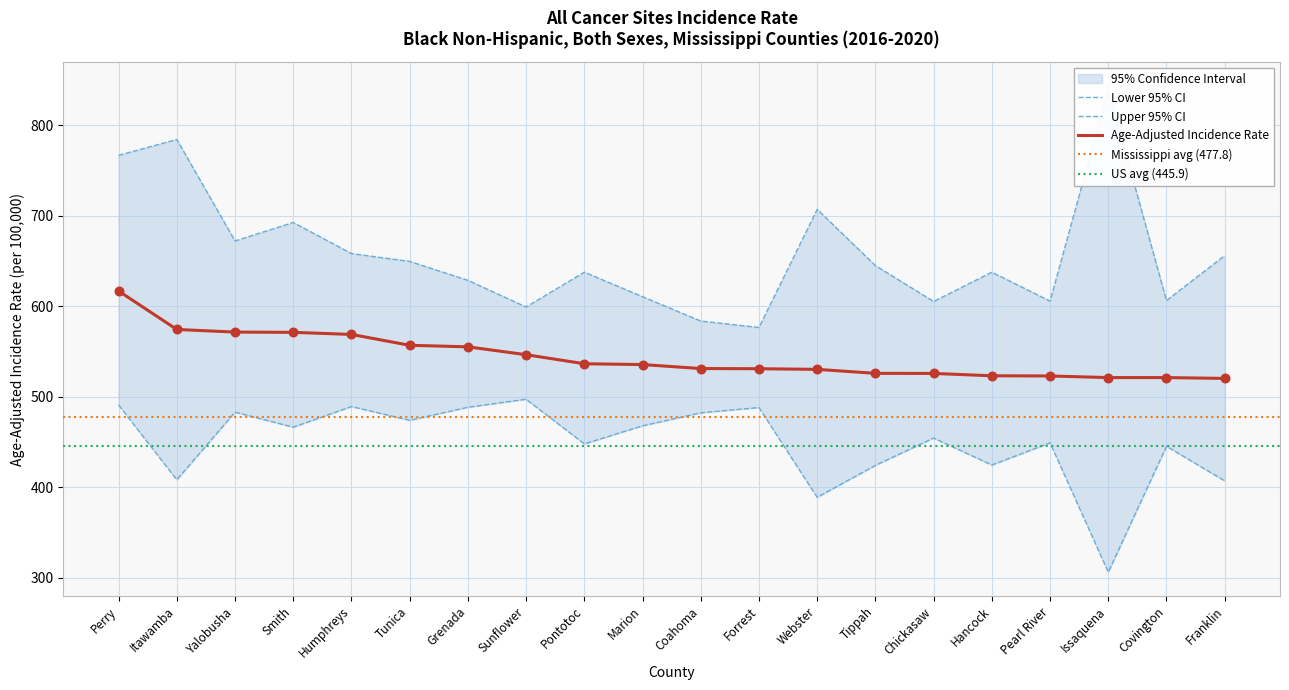

Which series contains the highest Y value?

Upper 95% CI